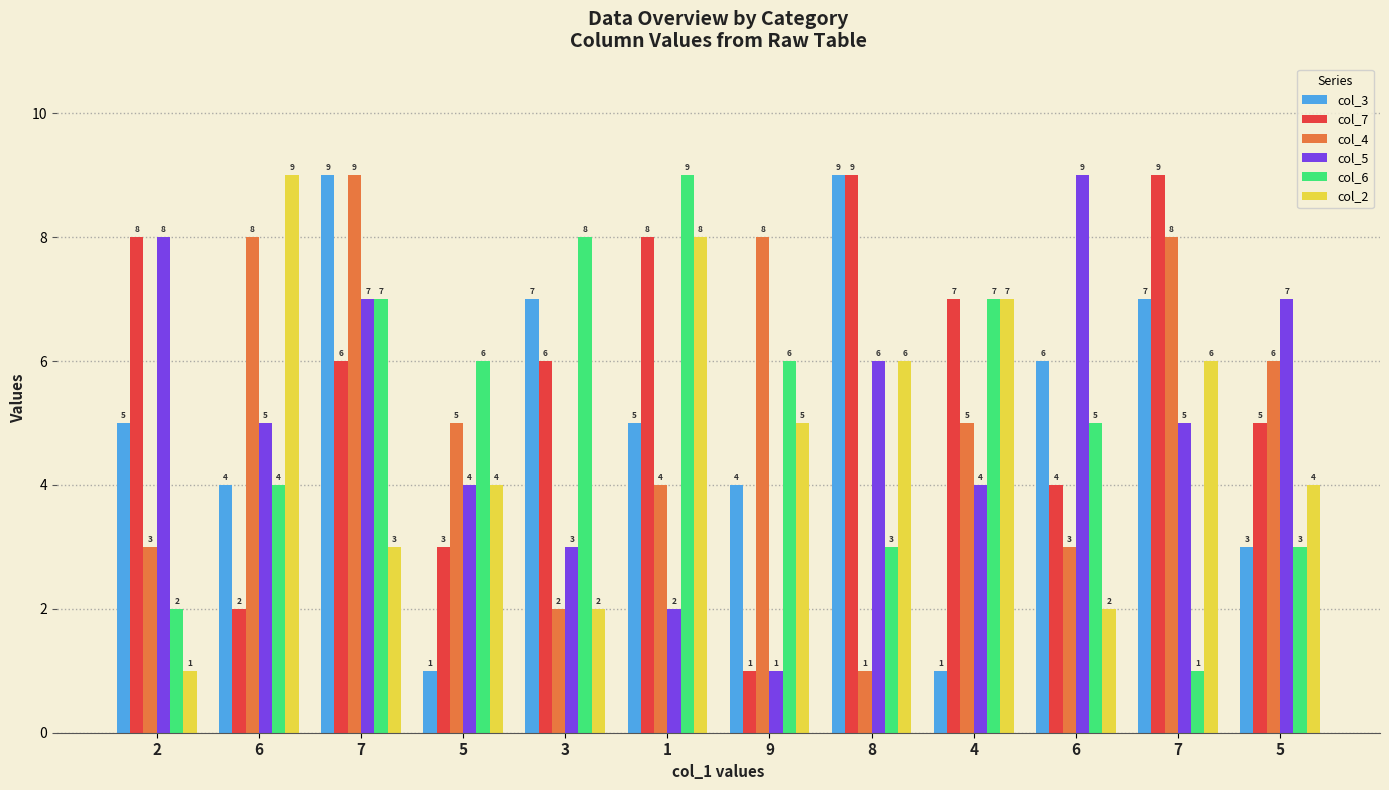

What is the total value across all series at 4?

31